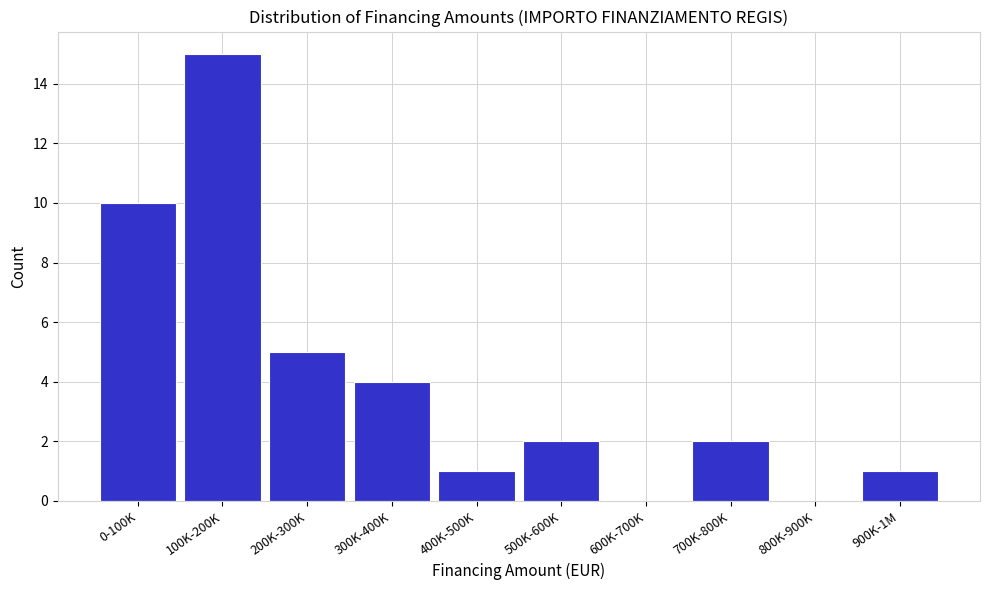

Reading left to right, list all the values displayed in this chart.

0-100K=10	100K-200K=15	200K-300K=5	300K-400K=4	400K-500K=1	500K-600K=2	600K-700K=0	700K-800K=2	800K-900K=0	900K-1M=1